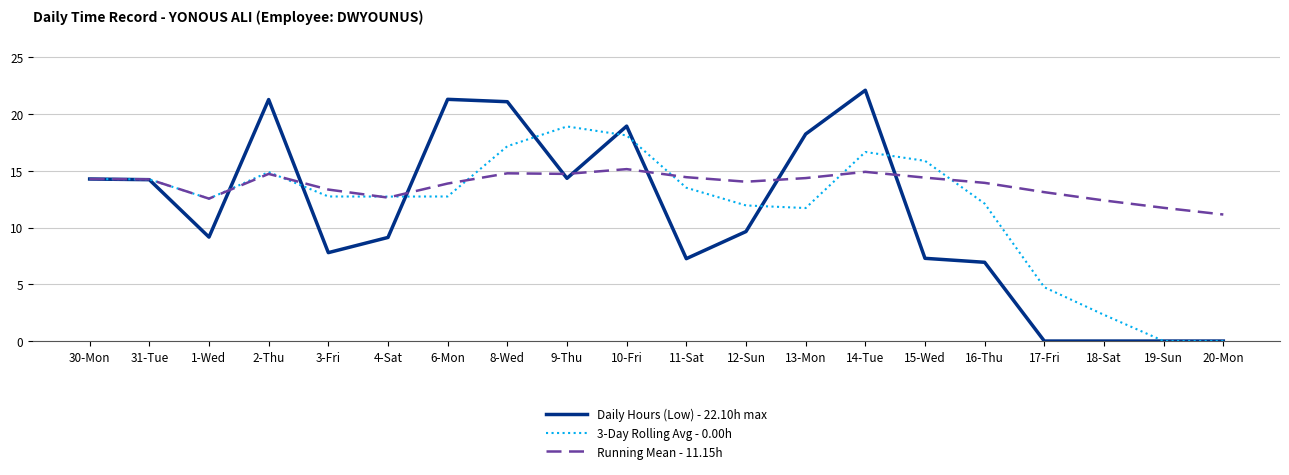

What is the difference between the Daily Hours (Low) - 22.10h max values at 12-Sun and 9-Thu?

4.7